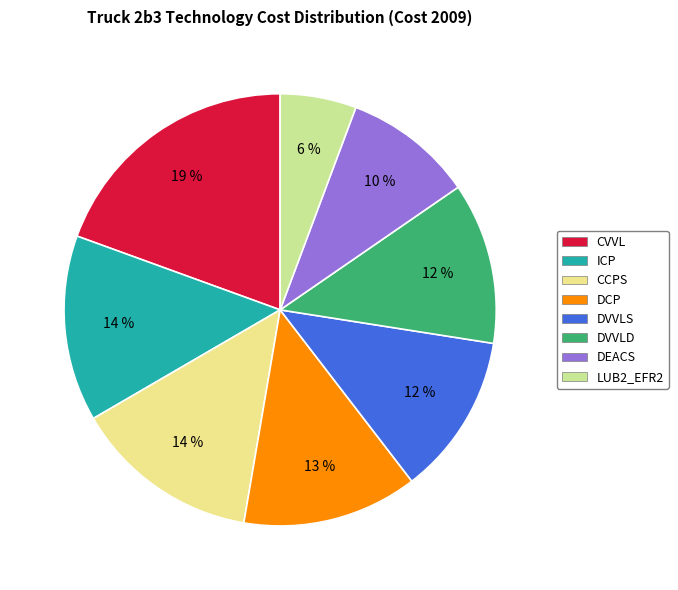

Is there any slice that represents more than half of the pie?

No